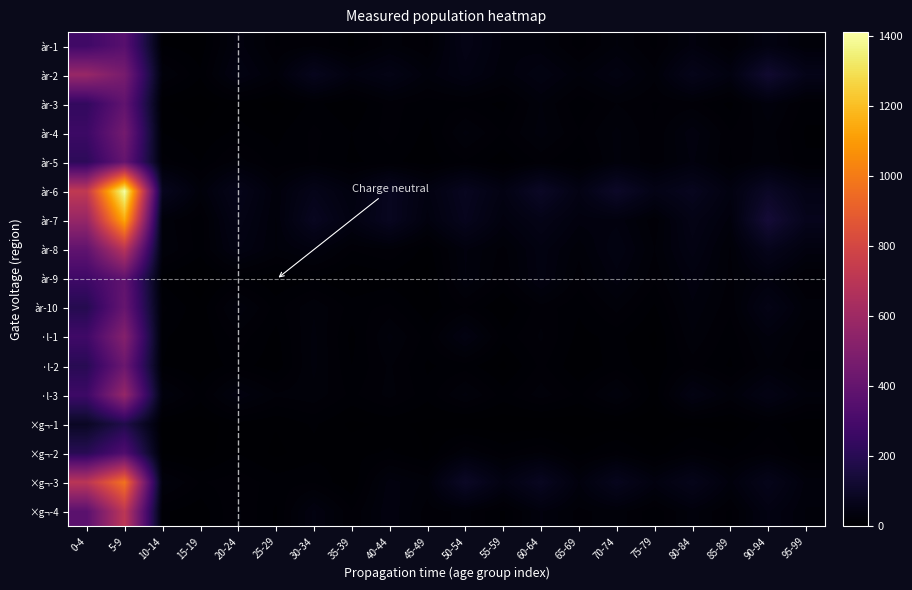

Which has a higher value, 55-59 or 25-29?

55-59